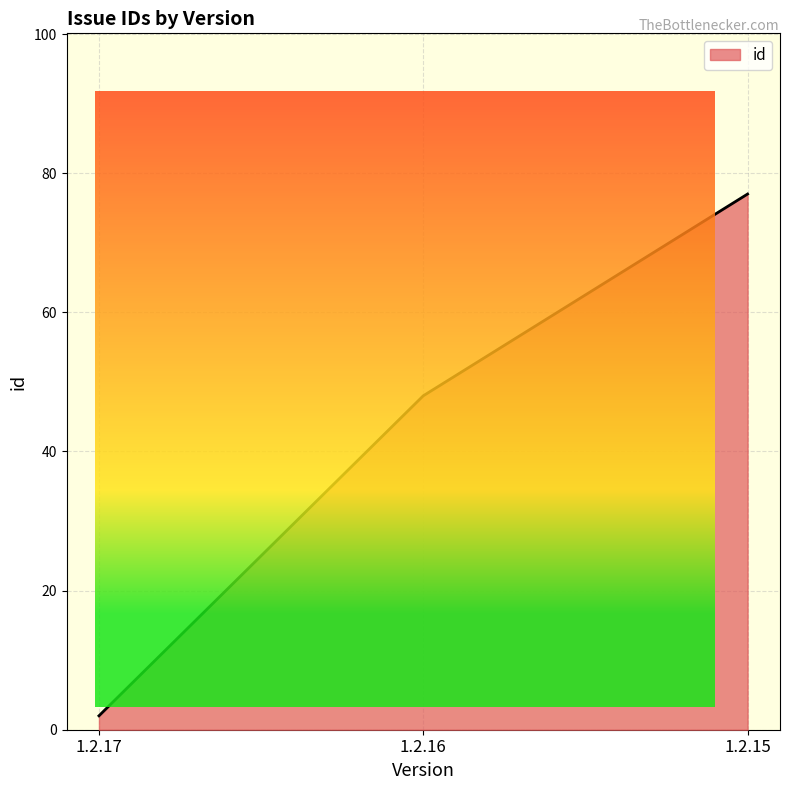

List the labels in order of value, largest first.

1.2.15, 1.2.16, 1.2.17